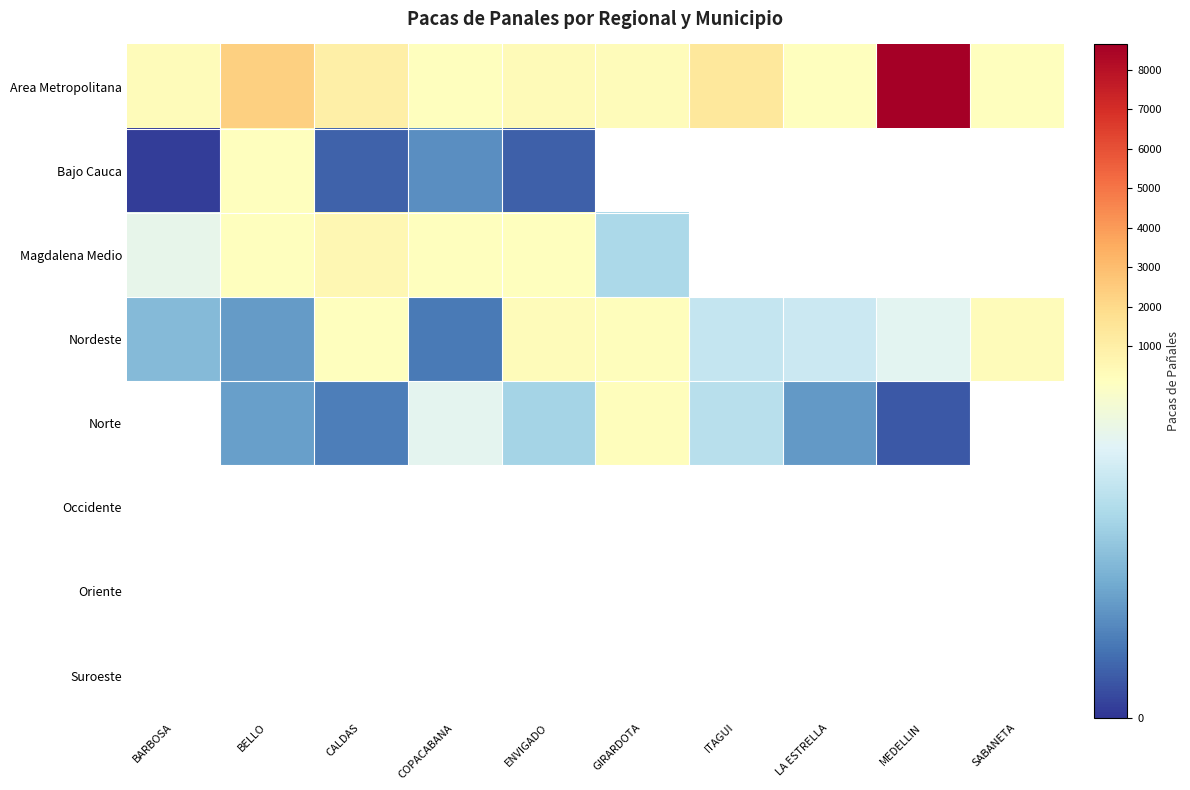

What is the difference between the highest and lowest values at SABANETA?

128.0